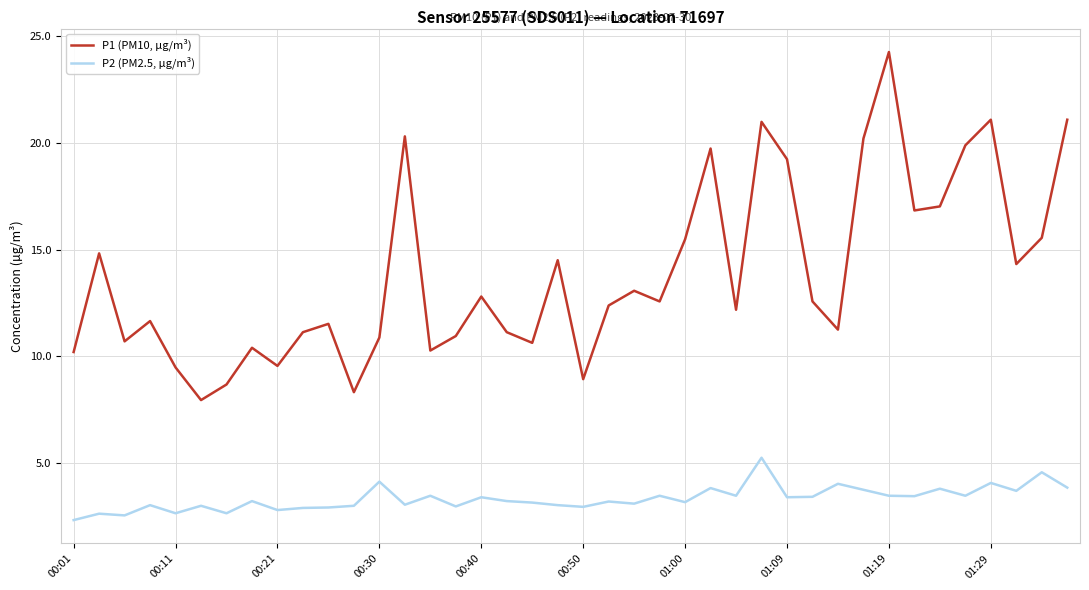

What are all the series names shown in the legend?

P1 (PM10, µg/m³), P2 (PM2.5, µg/m³)